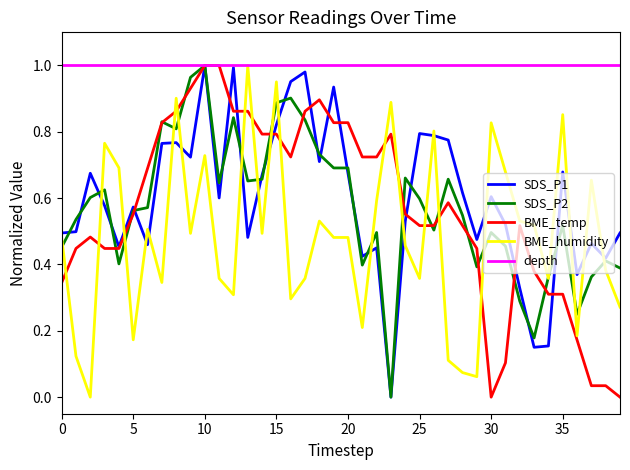

What are all the series names shown in the legend?

SDS_P1, SDS_P2, BME_temp, BME_humidity, depth